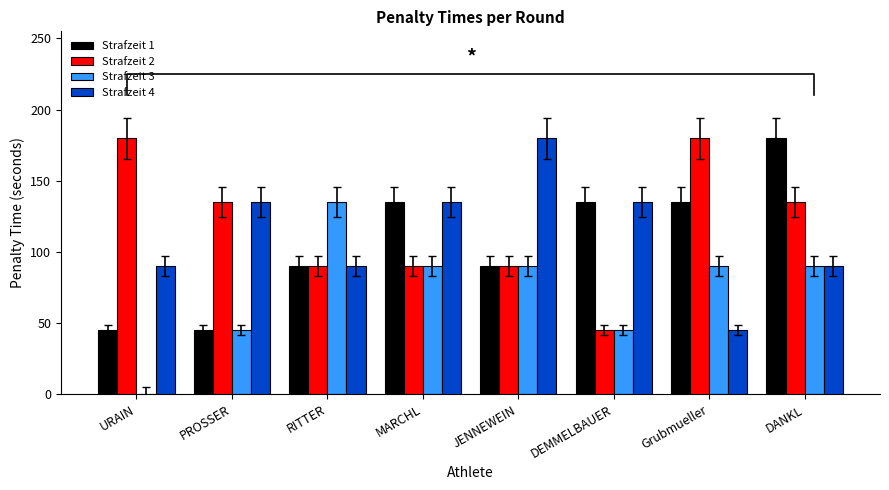

What is the label of the 2nd bar from the left?

PROSSER